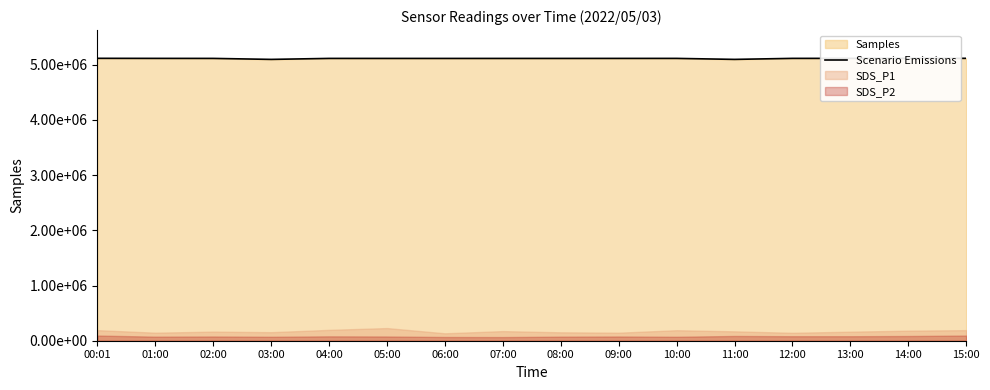

How many lines are shown in the chart?

1